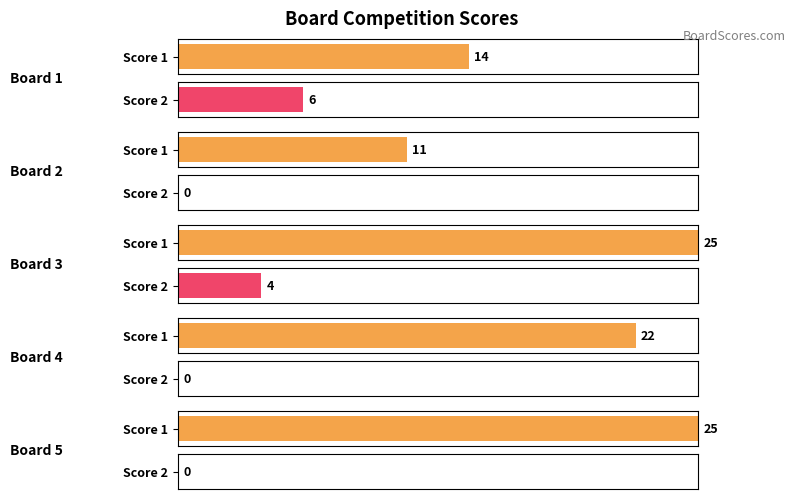

Which series has the widest spread of values?

Score 1